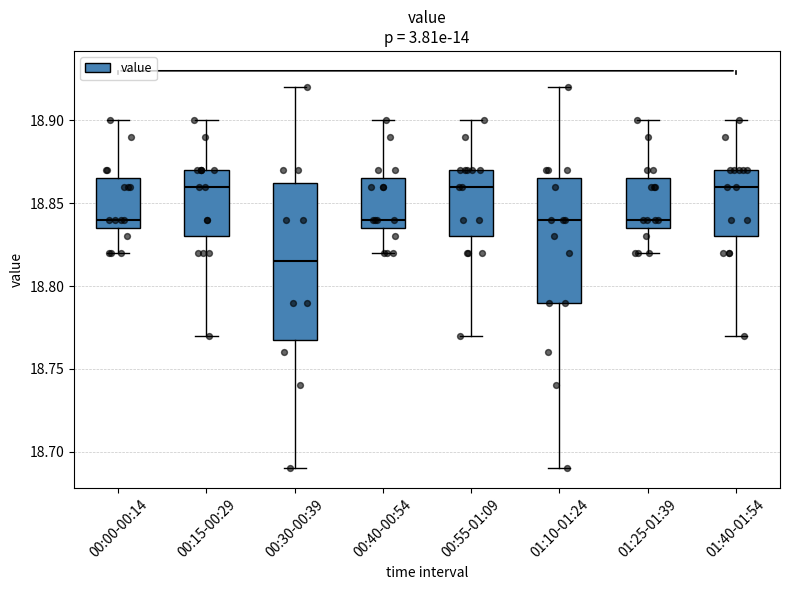

Which box is the tallest, from its lower edge to its upper edge?

00:30-00:39